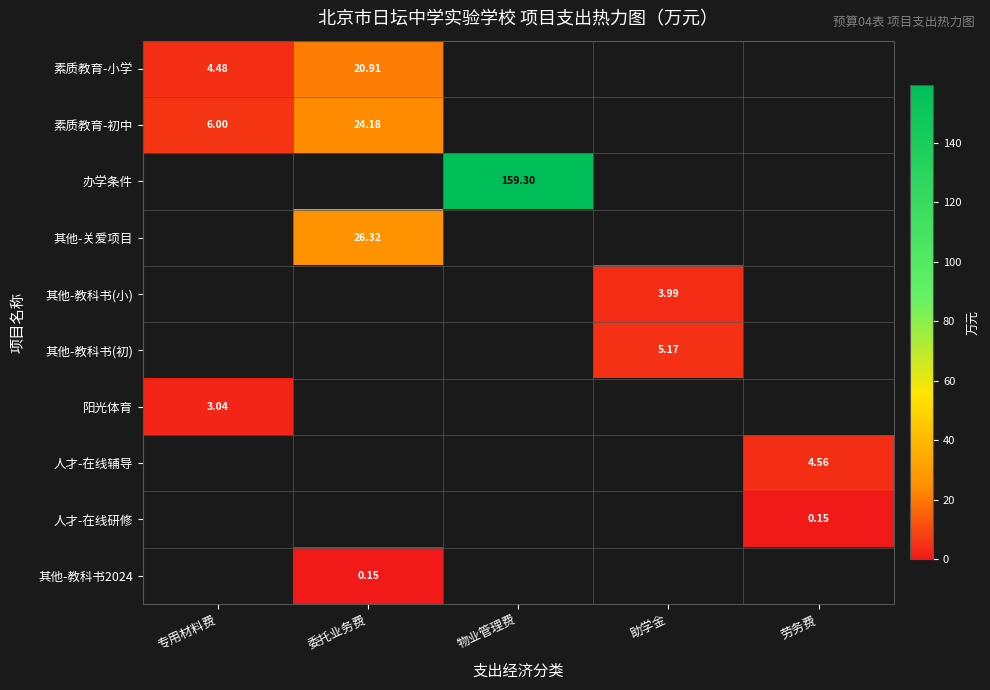

Which category has the highest value across all series?

物业管理费